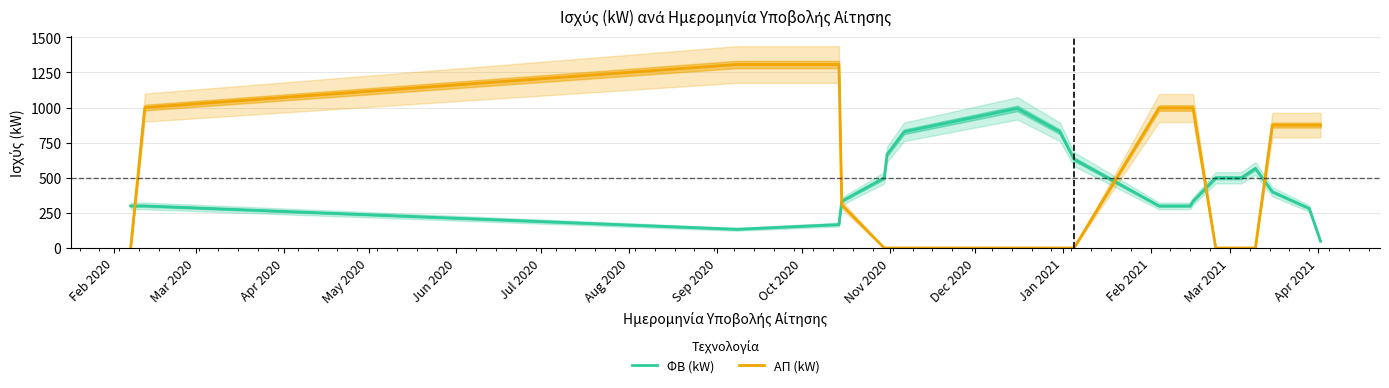

After their last crossing, which series has the higher values: ΑΠ (kW) or ΦΒ (kW)?

ΑΠ (kW)